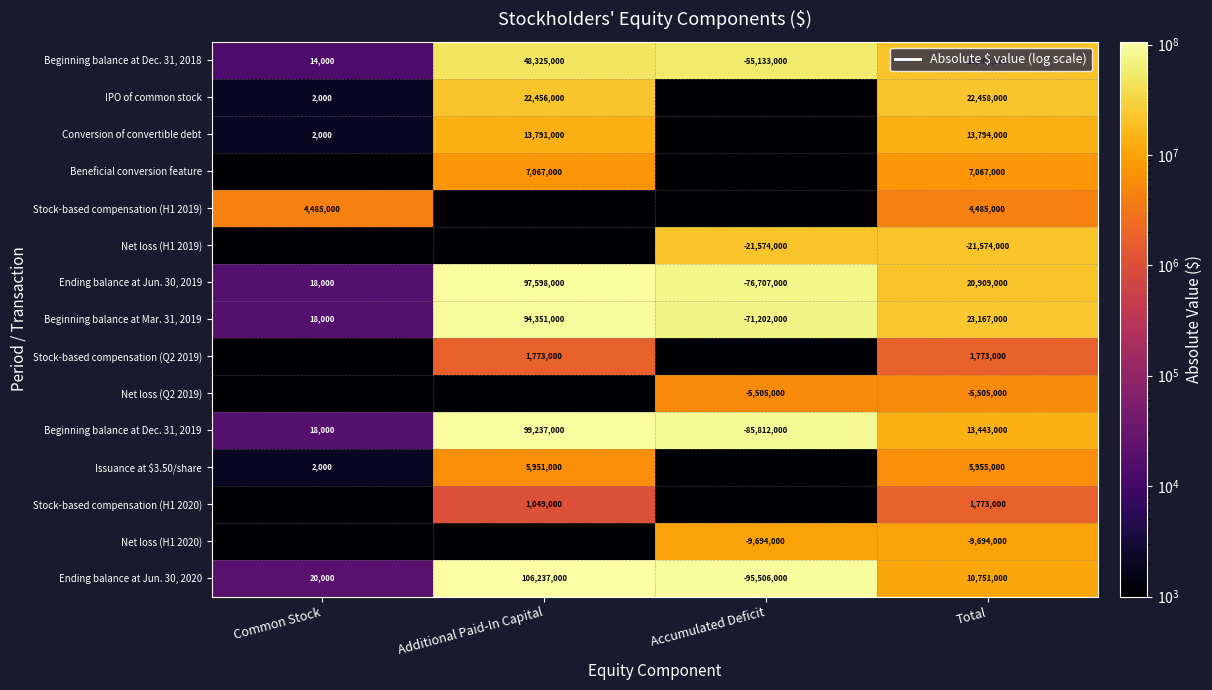

What value does the Ending balance at Jun. 30, 2019 series have at Common Stock?

18000.0